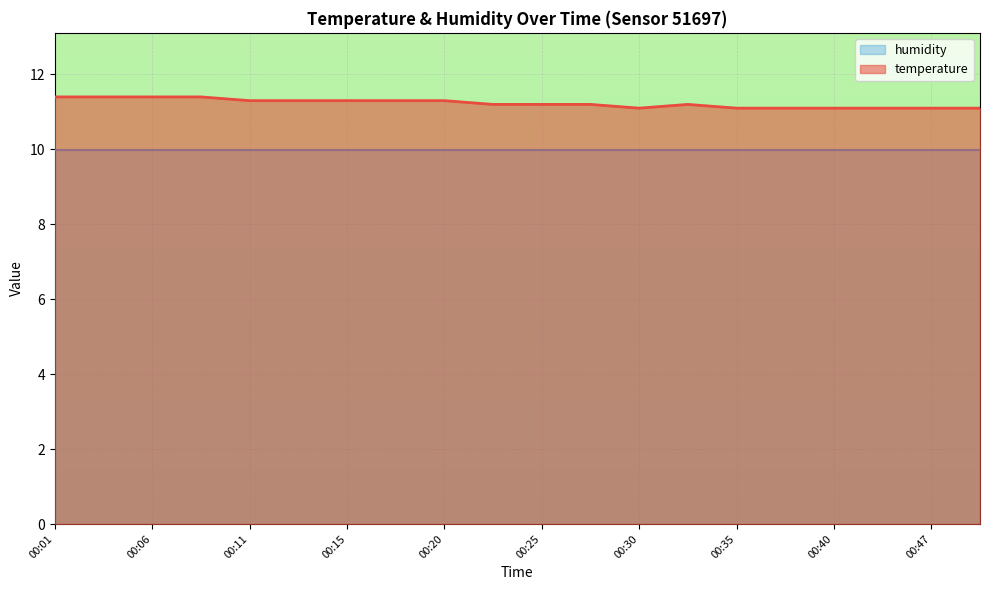

List the labels in order of value, smallest first.

00:30, 00:35, 00:37, 00:40, 00:42, 00:47, 00:52, 00:23, 00:25, 00:28, 00:32, 00:11, 00:13, 00:15, 00:18, 00:20, 00:01, 00:03, 00:06, 00:08